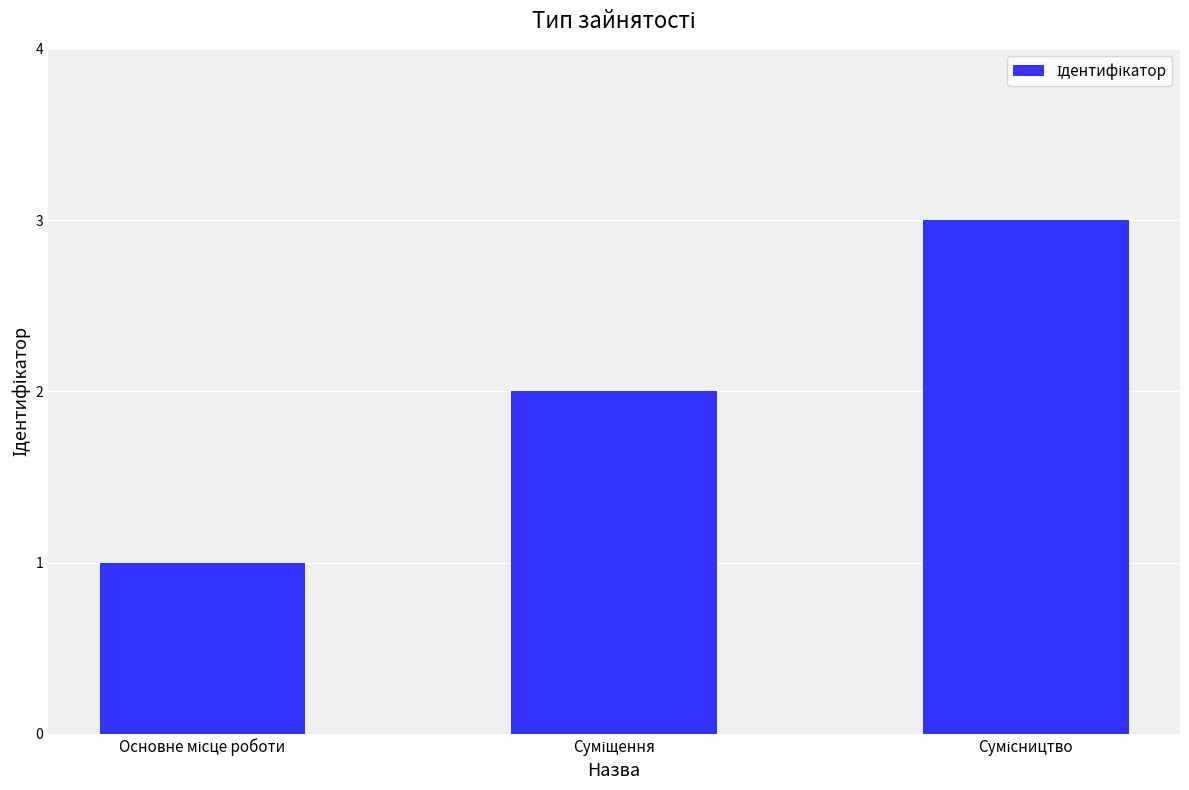

What is the greatest value displayed?

3